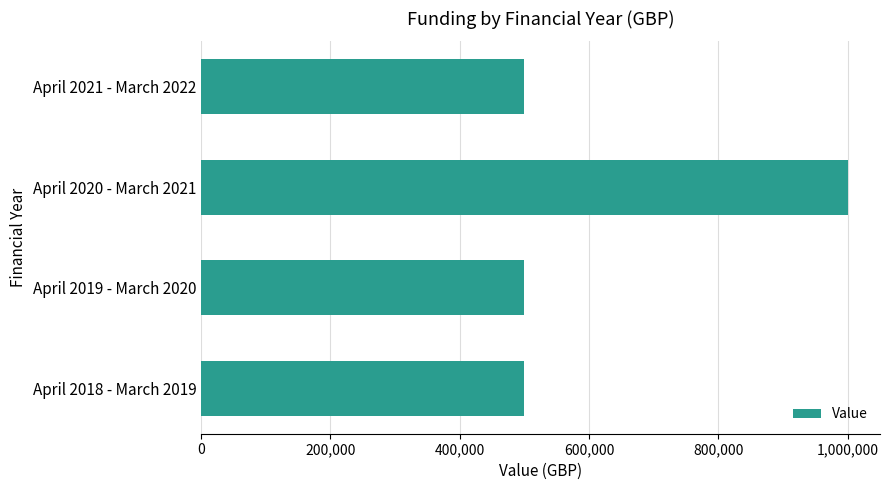

Does the chart contain stacked bars?

No